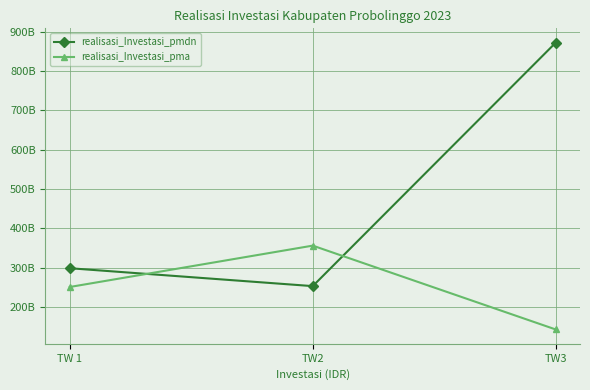

What is the sum of all realisasi_Investasi_pma values?

750276231719